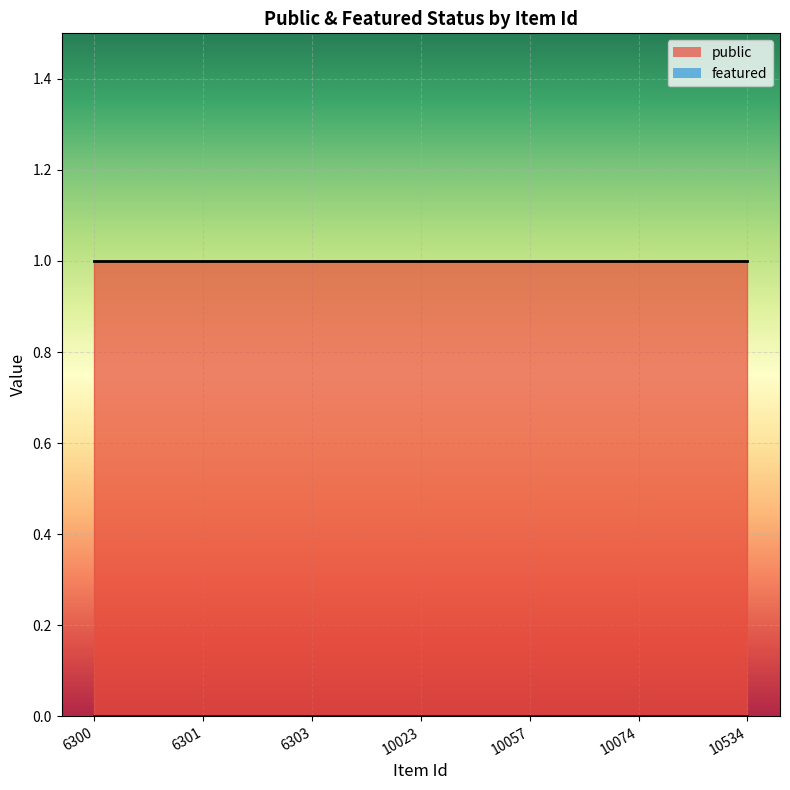

Reading left to right, list all the values displayed in this chart.

public: 1	1	1	1	1	1	1
featured: 0	0	0	0	0	0	0